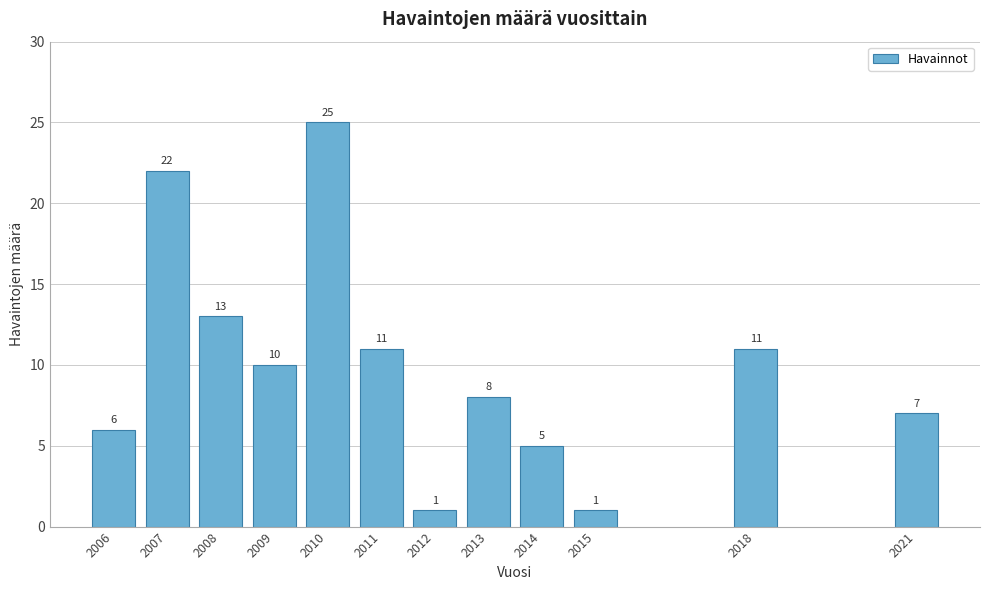

Reading left to right, extract all data points from this chart.

6	22	13	10	25	11	1	8	5	1	11	7